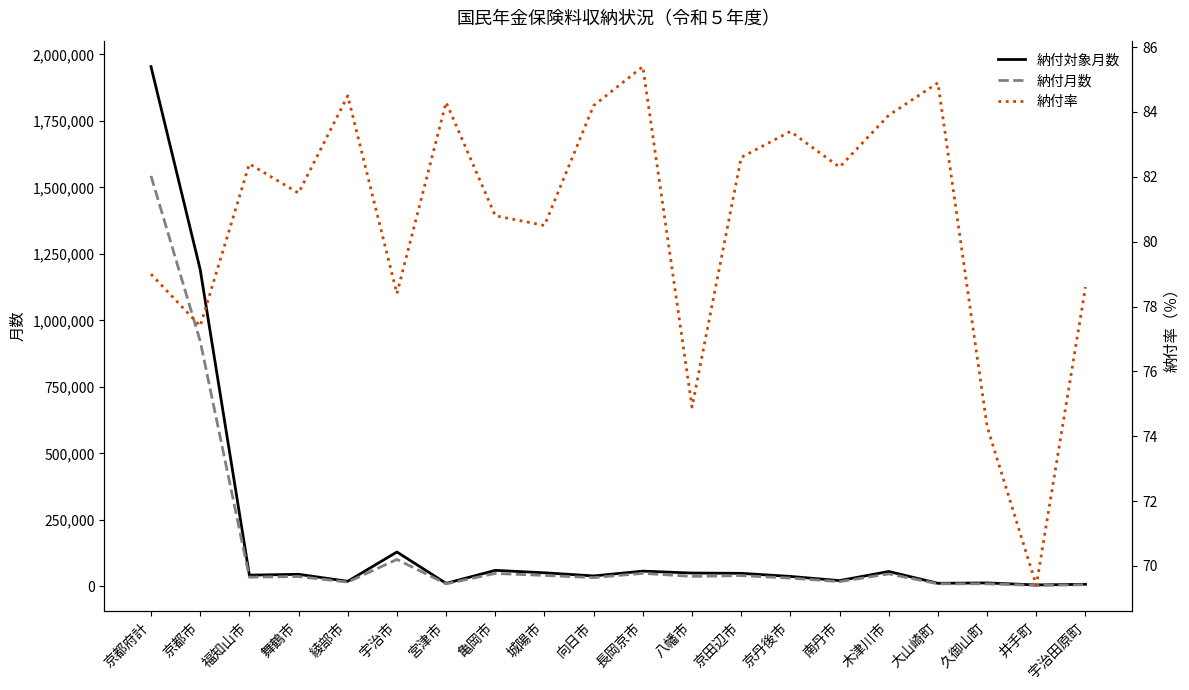

How many lines are shown in the chart?

3